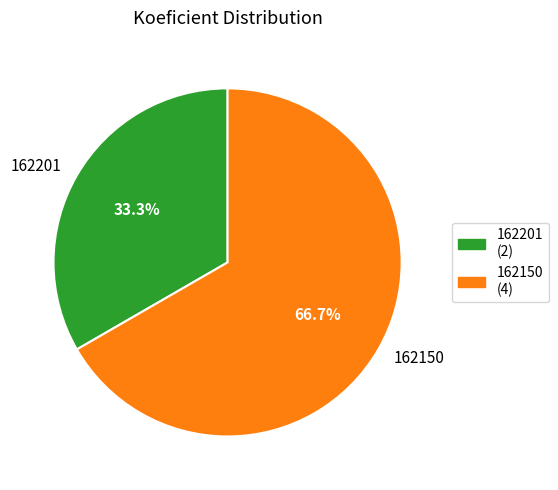

True or false: 162201 accounts for 33% of the total.

True